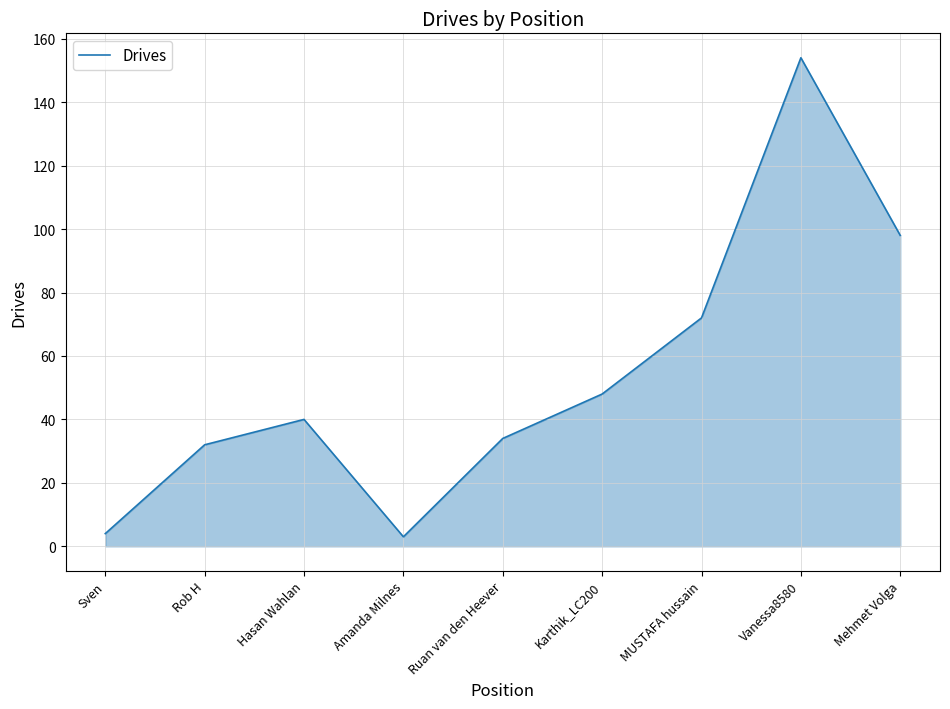

What is the difference between the values at Sven and MUSTAFA hussain?

68